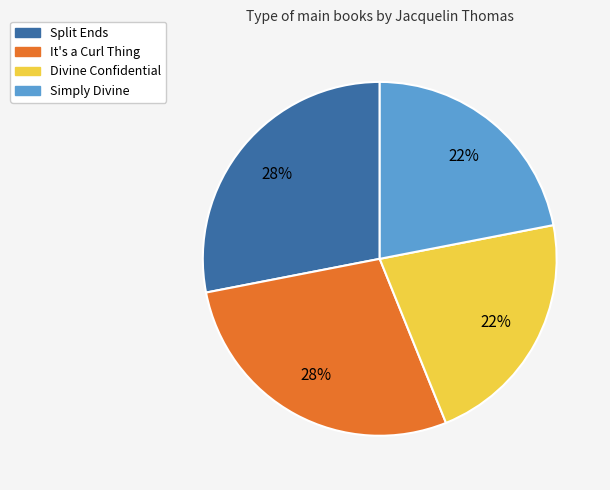

Is the sum of Simply Divine and Divine Confidential greater than half?

No